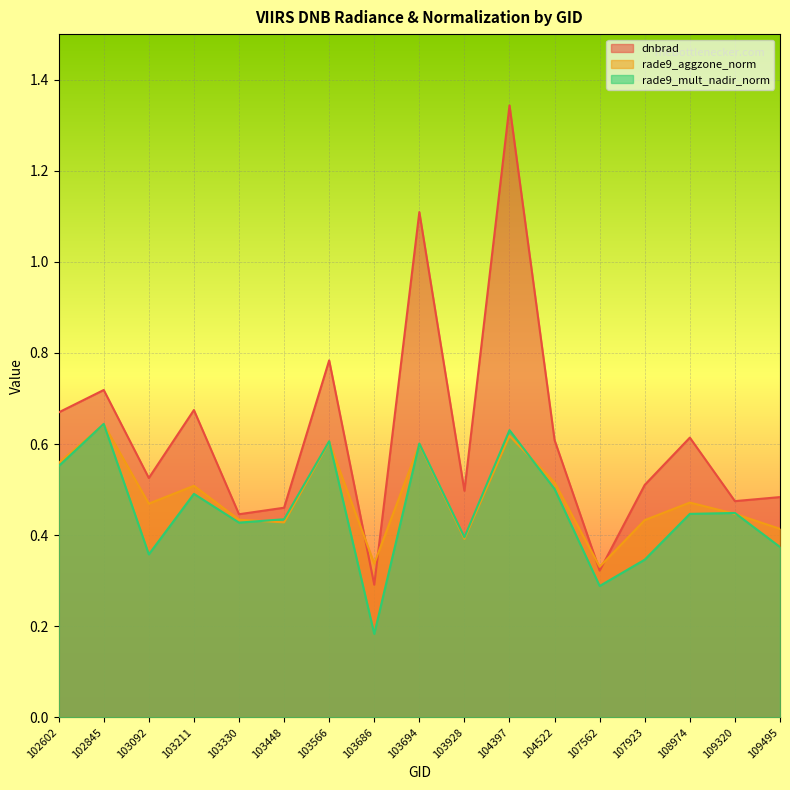

Count the number of data series in this chart.

3